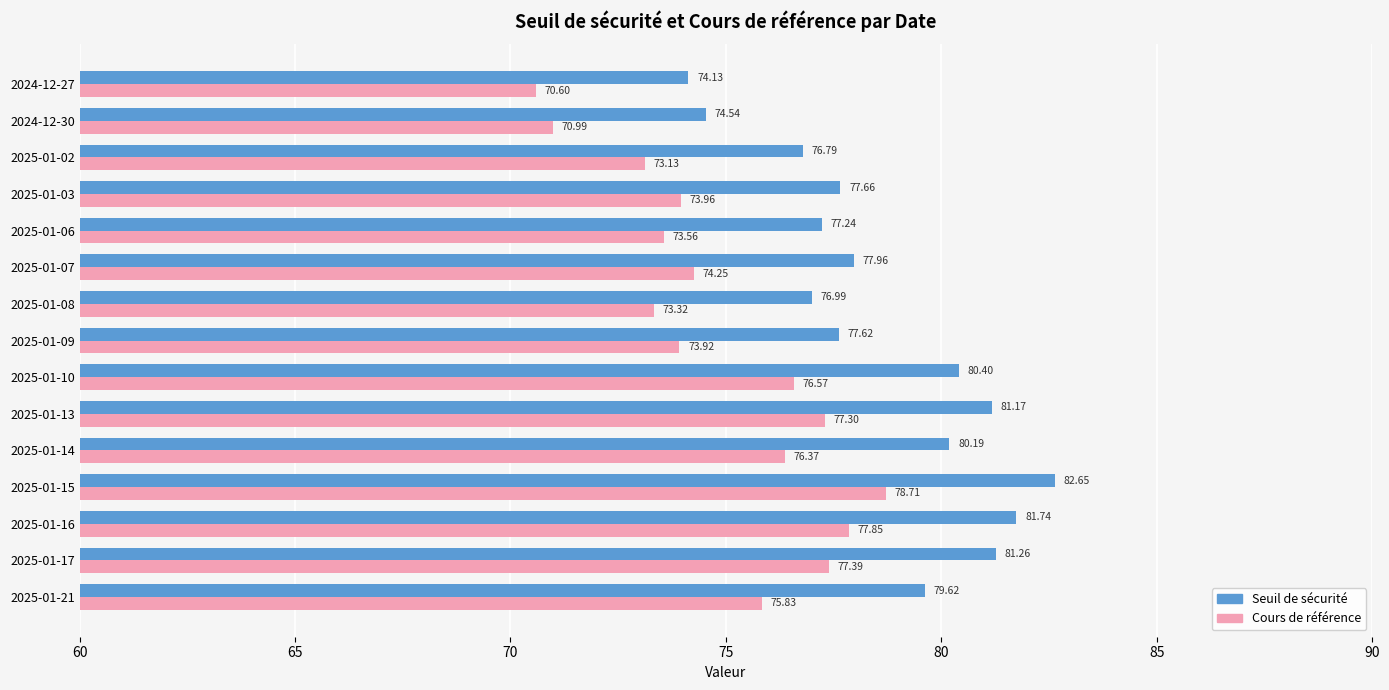

What is the difference between the maximum and minimum values in the Seuil de sécurité series?

8.5